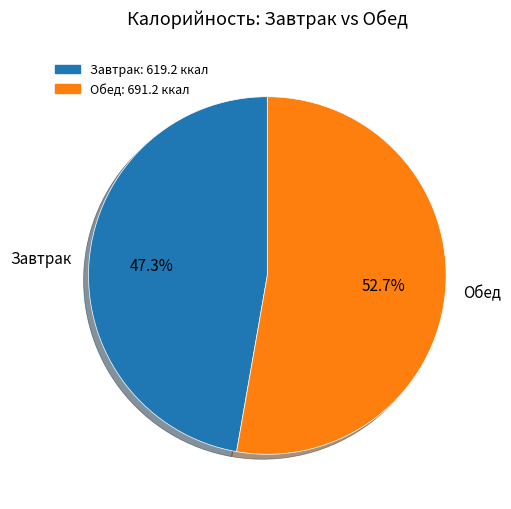

What percentage do Обед and Завтрак together represent?

100.0%